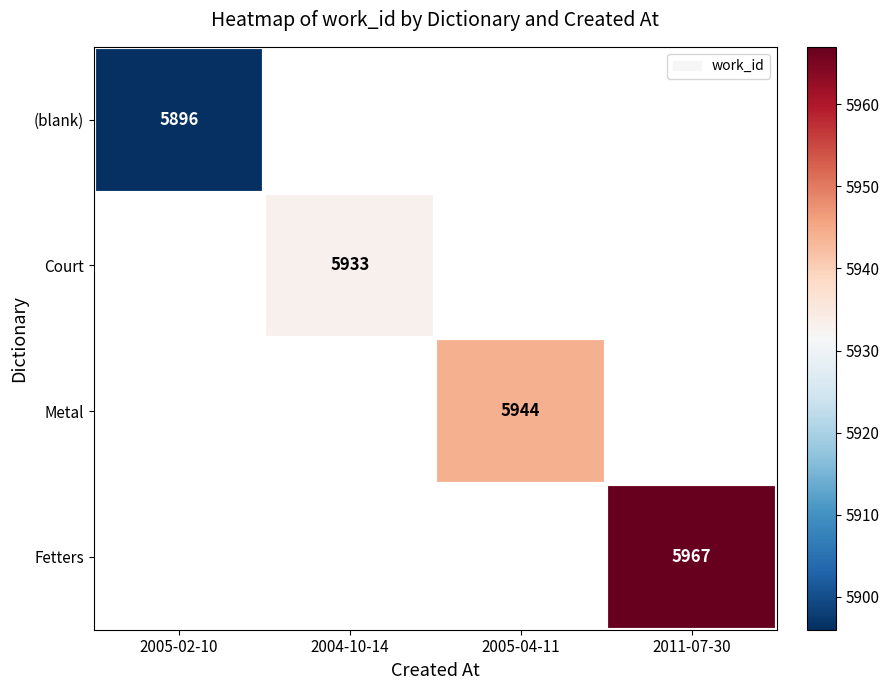

The Metal series shows 5944 at 2005-04-11. True or false?

True